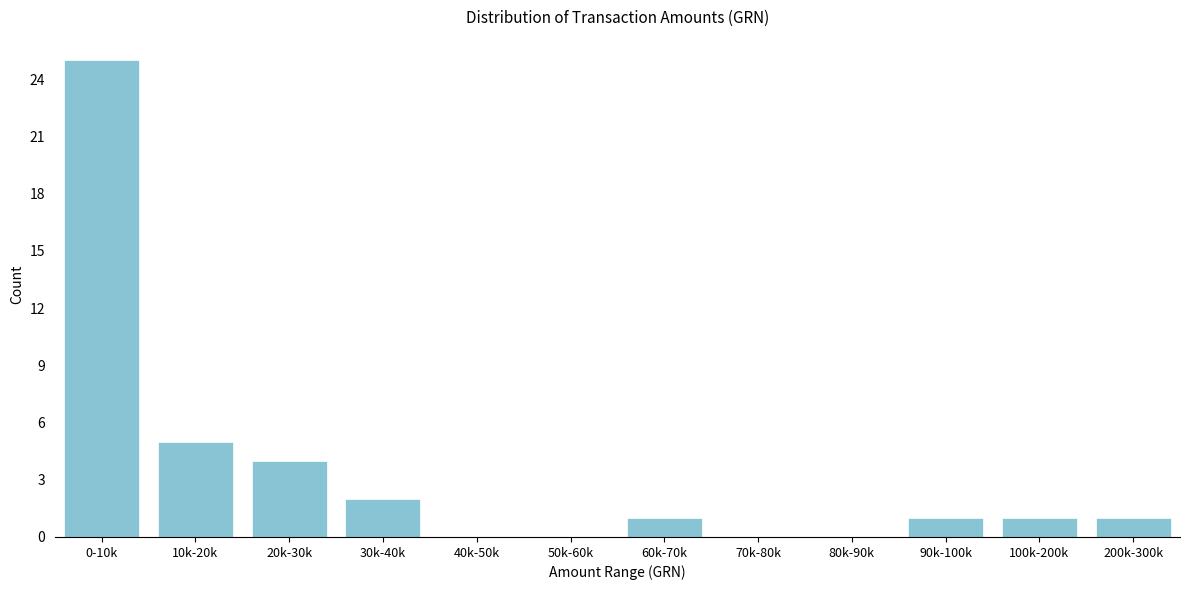

Reading left to right, list all the values displayed in this chart.

0-10k=25	10k-20k=5	20k-30k=4	30k-40k=2	40k-50k=0	50k-60k=0	60k-70k=1	70k-80k=0	80k-90k=0	90k-100k=1	100k-200k=1	200k-300k=1